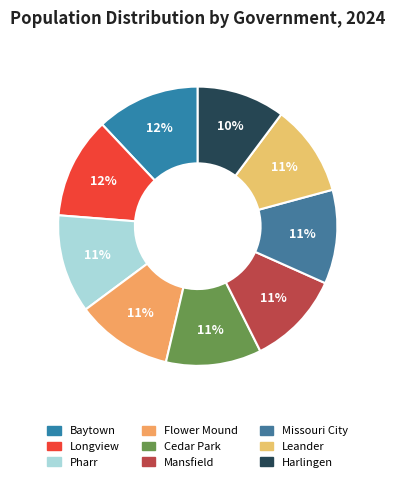

Which has a higher value, Pharr or Harlingen?

Pharr